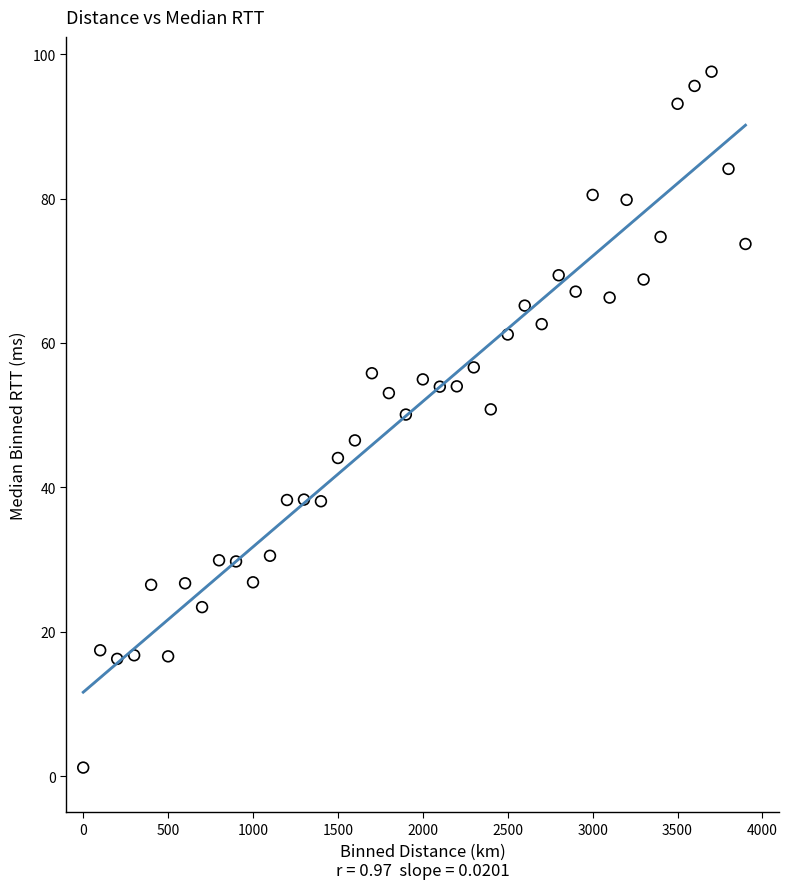

What is the range of X values (max minus min)?

3900.0